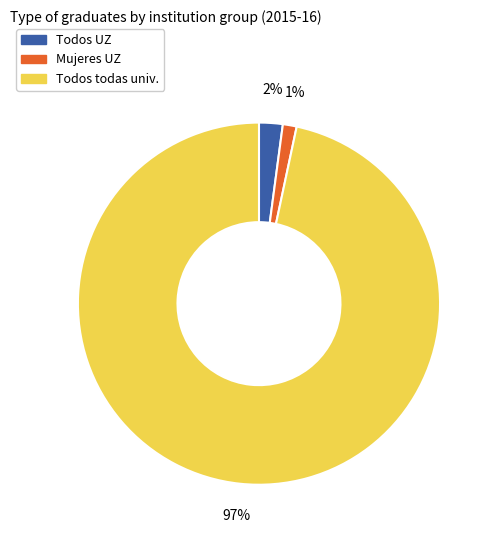

Is there any slice that represents more than half of the pie?

Yes